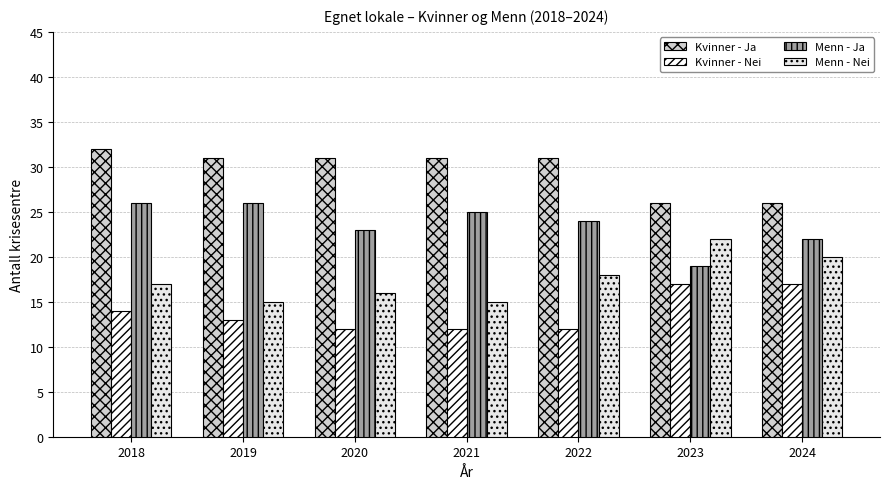

Reading left to right, transcribe all the data shown in this chart.

Kvinner - Ja: 2018=32	2019=31	2020=31	2021=31	2022=31	2023=26	2024=26
Kvinner - Nei: 2018=14	2019=13	2020=12	2021=12	2022=12	2023=17	2024=17
Menn - Ja: 2018=26	2019=26	2020=23	2021=25	2022=24	2023=19	2024=22
Menn - Nei: 2018=17	2019=15	2020=16	2021=15	2022=18	2023=22	2024=20